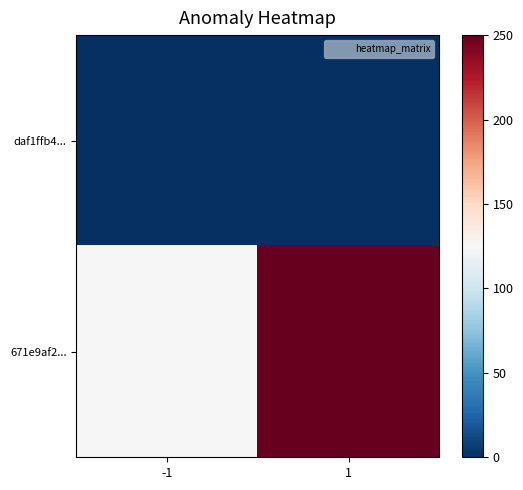

Which category has the highest value across all series?

1